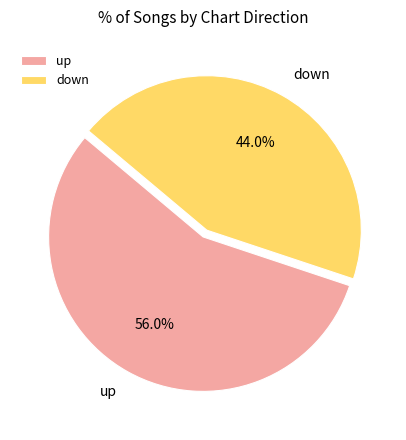

To the nearest percent, what is the average slice percentage?

50%